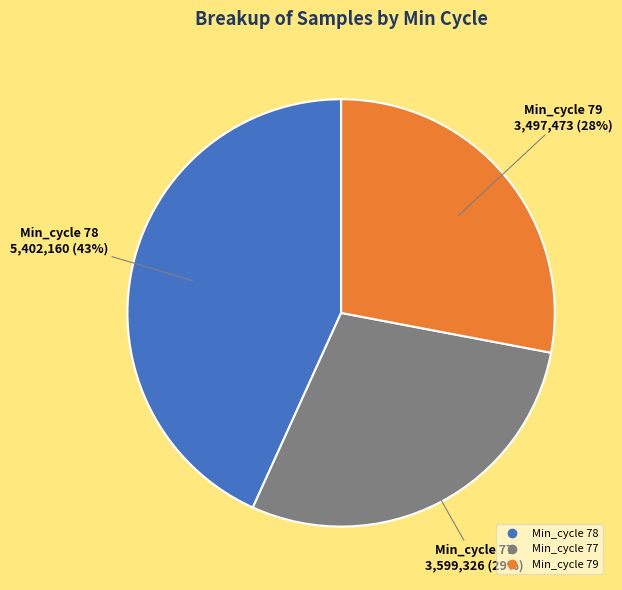

Does any single category account for the majority?

No